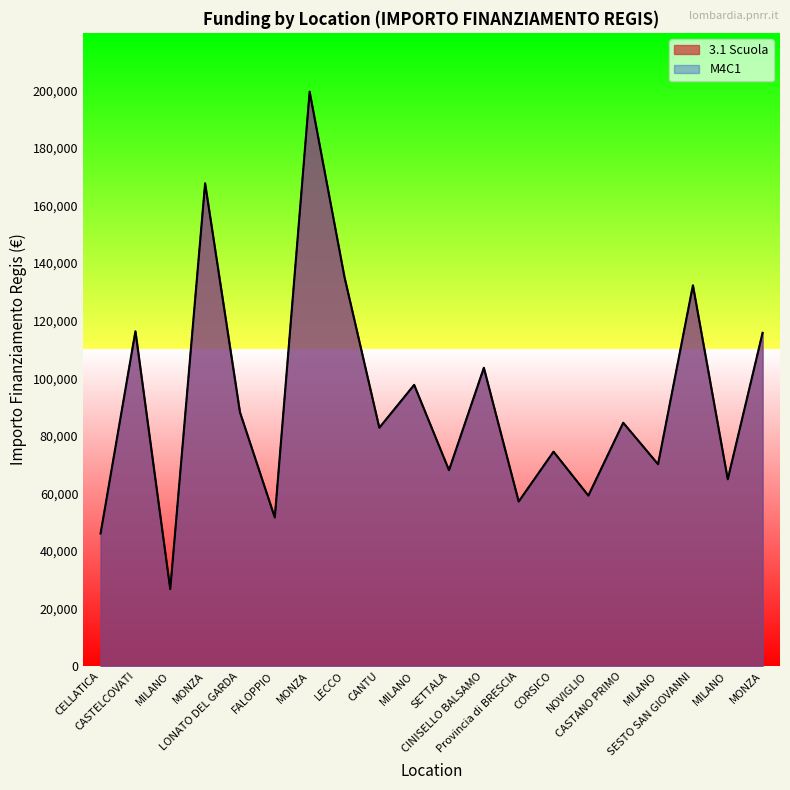

Reading left to right, list all the values displayed in this chart.

3.1 Scuola: 46044.5	116324.6	26730.0	167724.8	88213.8	51620.1	199567.7	135157.2	82798.6	97694.9	68057.8	103619.9	57160.7	74486.0	59229.0	84538.8	70120.9	132279.7	64886.6	115789.8
M4C1: 46044.5	116324.6	26730.0	167724.8	88213.8	51620.1	199567.7	135157.2	82798.6	97694.9	68057.8	103619.9	57160.7	74486.0	59229.0	84538.8	70120.9	132279.7	64886.6	115789.8